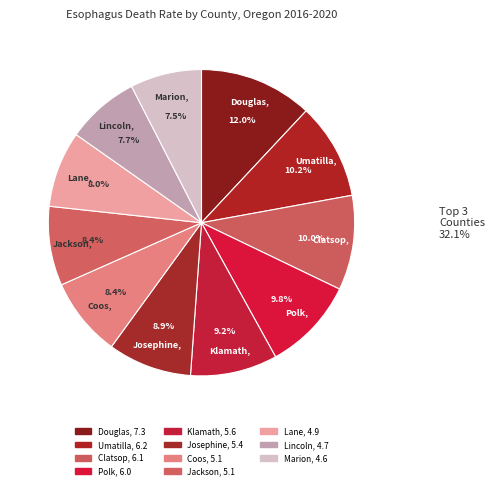

To the nearest percent, what is the difference between the largest and smallest slice percentages?

4%